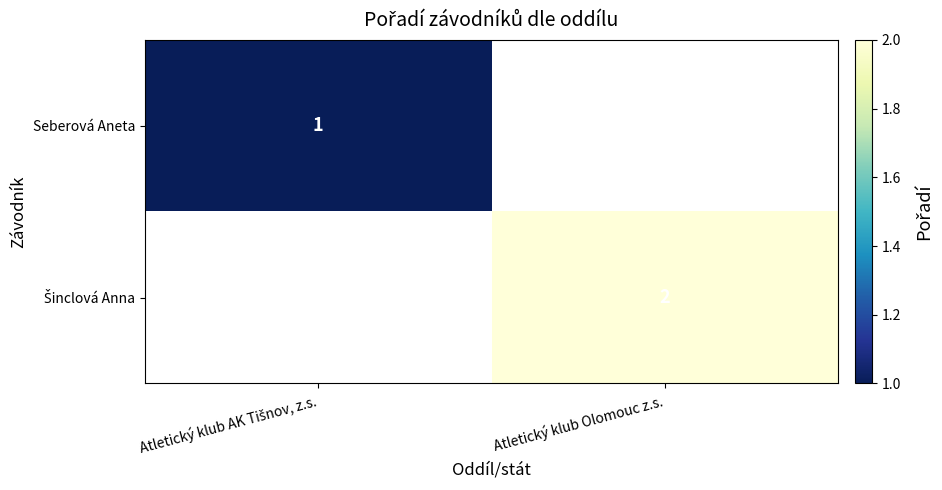

Read the Šinclová Anna value at Atletický klub Olomouc z.s..

2.0